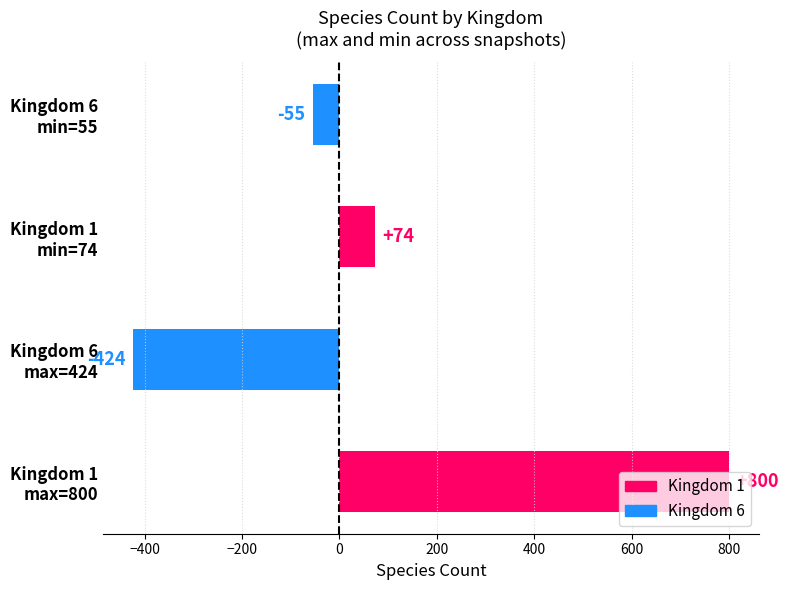

Count the values in the range -55 to 800.

3